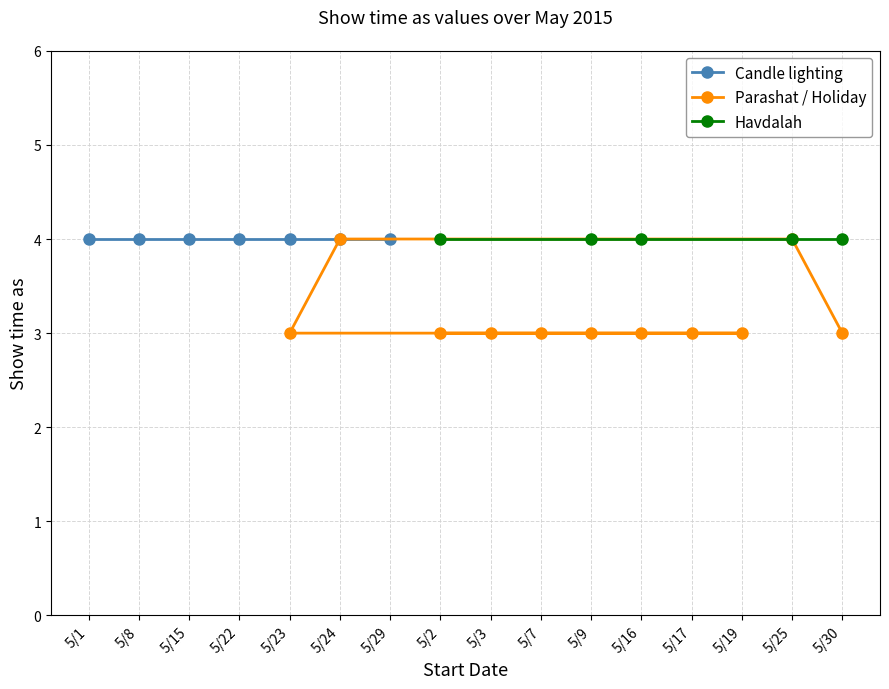

What are all the series names shown in the legend?

Candle lighting, Parashat / Holiday, Havdalah